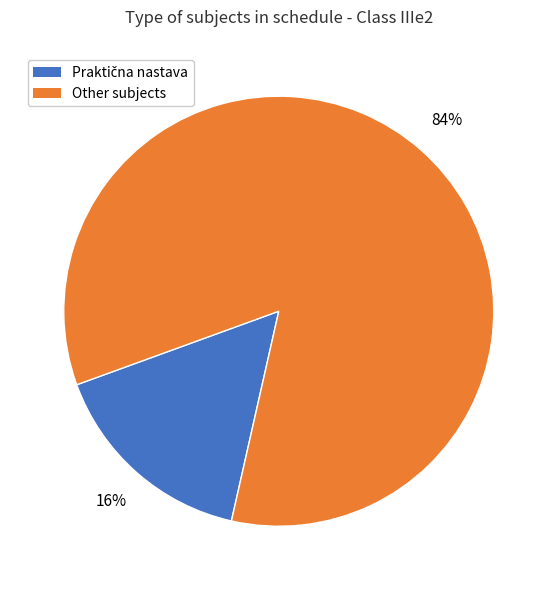

To the nearest percent, what is the difference between the largest and smallest slice percentages?

68%